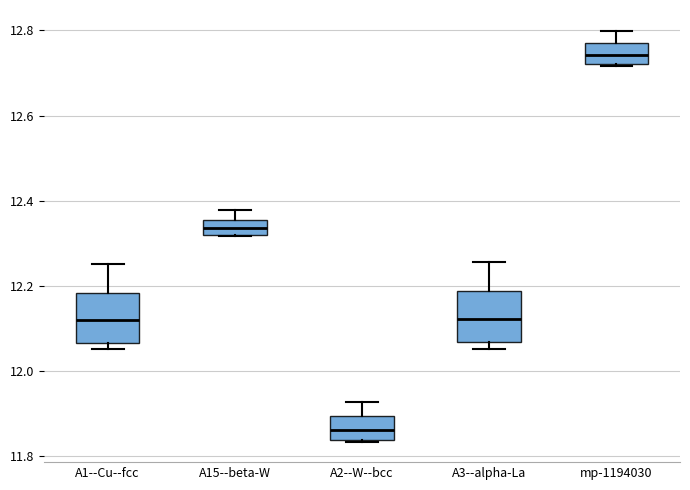

Reading left to right, read every box against the y-axis: the position of its median line, the range the box covers, and the ends of its whiskers. The values are not printed on the chart, so give them approximately, as read against the axis.

A1--Cu--fcc: median 12.12, box 12.06 to 12.18, whiskers 12.06 (just below the box's lower edge) to 12.26
A15--beta-W: median 12.34, box 12.32 to 12.36, whiskers 12.32 to 12.38
A2--W--bcc: median 11.86, box 11.84 to 11.90, whiskers 11.84 to 11.92
A3--alpha-La: median 12.12, box 12.06 to 12.18, whiskers 12.06 (just below the box's lower edge) to 12.26
mp-1194030: median 12.74, box 12.72 to 12.76, whiskers 12.72 to 12.80